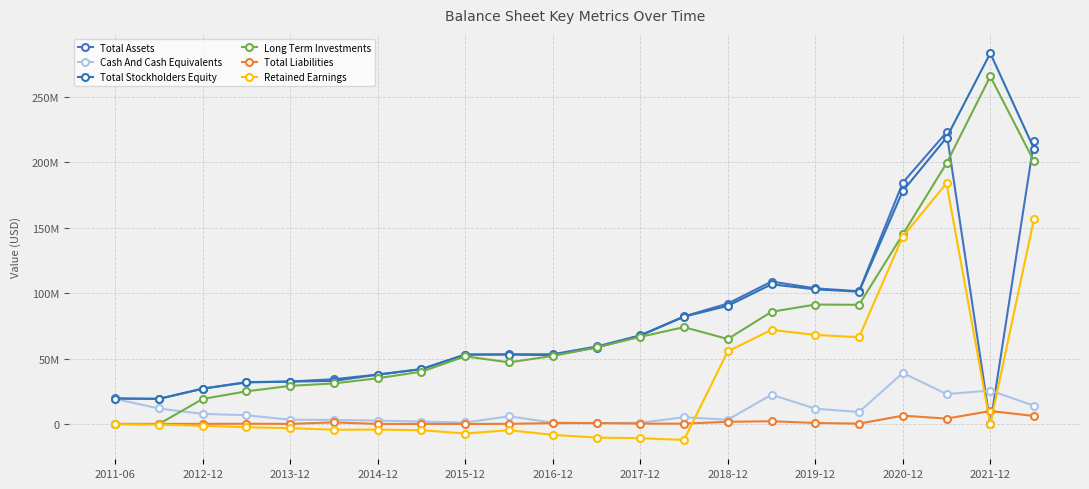

What is the average value of the Long Term Investments series?

75980442